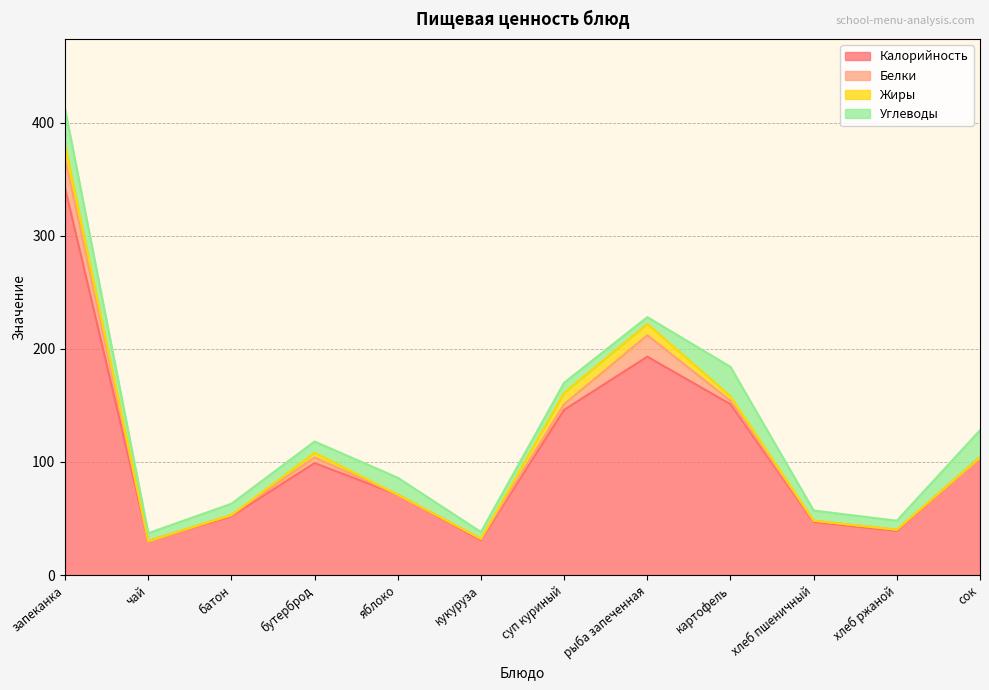

What is the value of the Калорийность point at the 9th from the left?

151